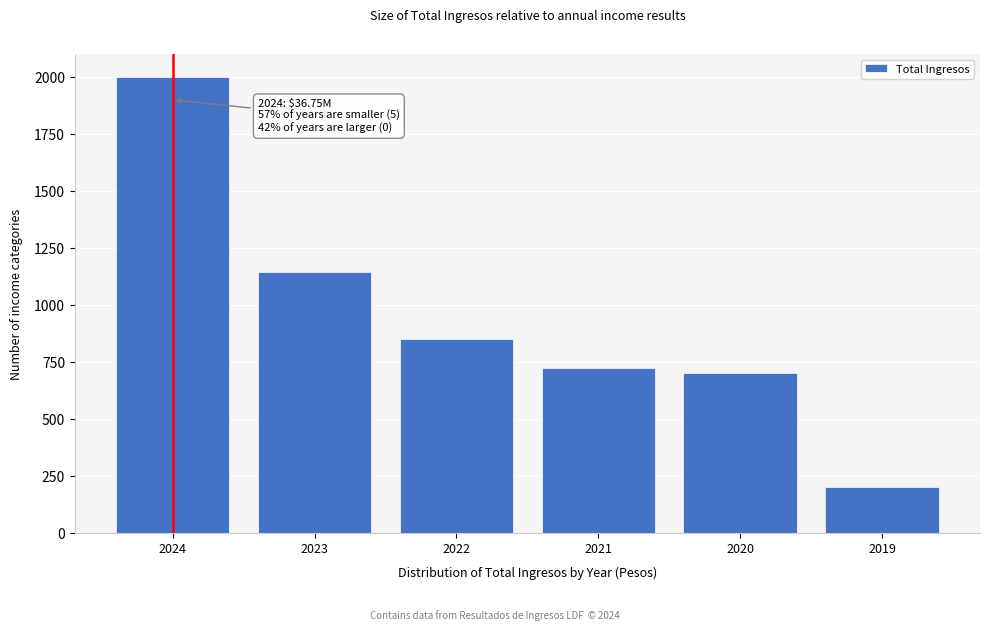

Reading right to left, what are all the values shown in this chart?

2019=200	2020=700	2021=724	2022=851	2023=1143	2024=2000